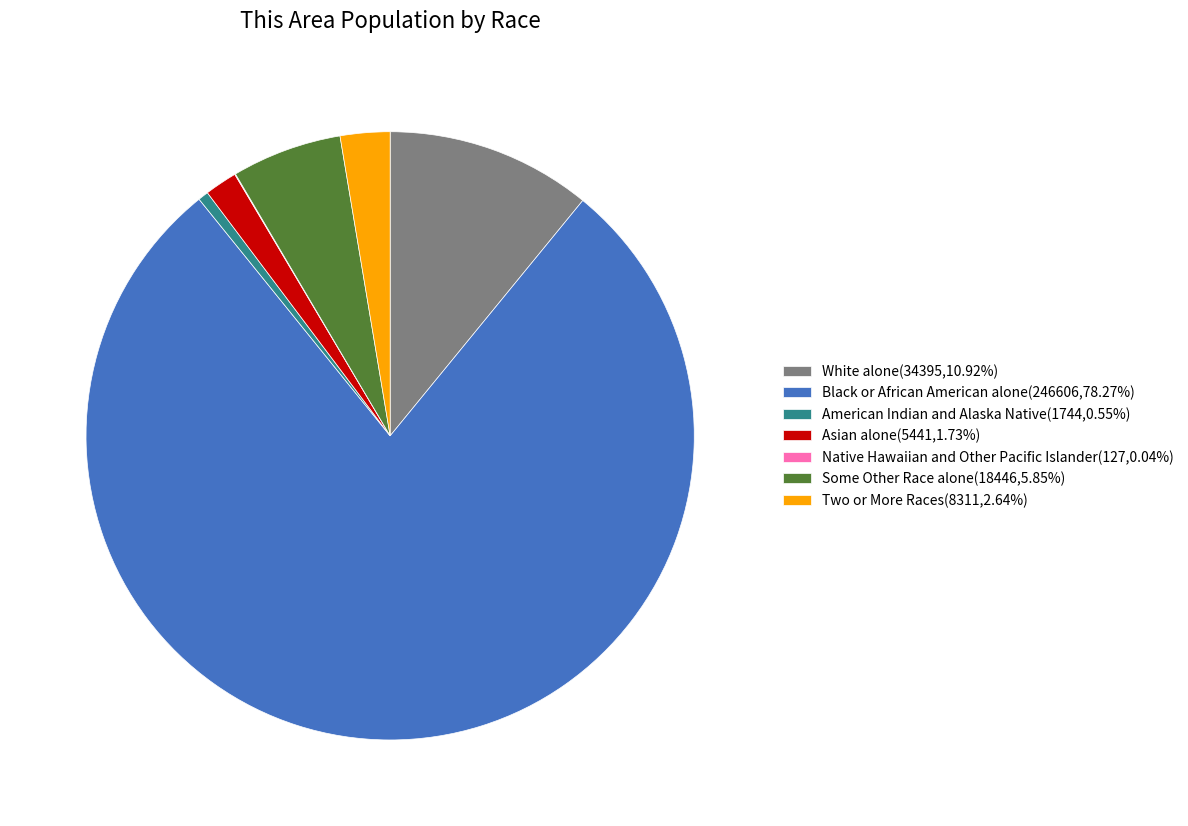

Which slice represents more than half of the pie?

Black or African American alone